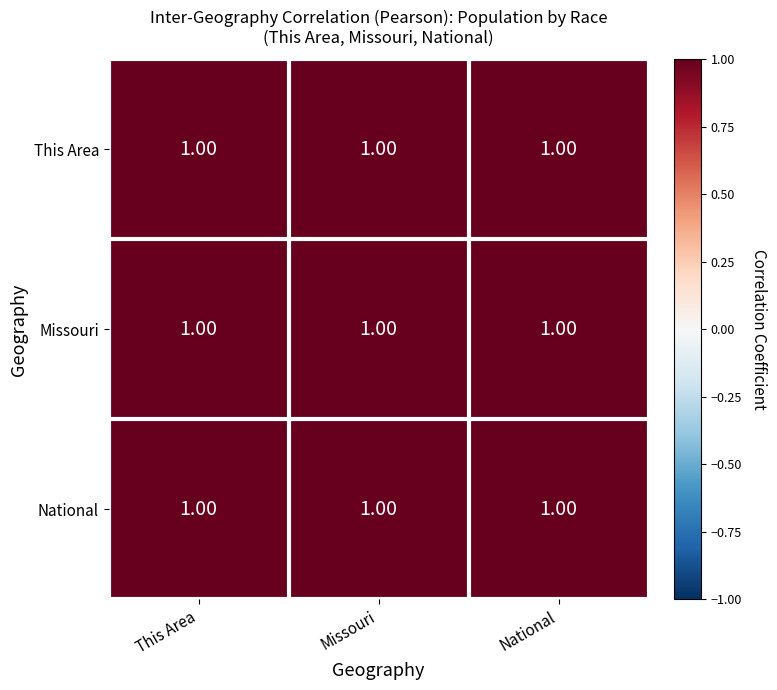

What is the average value of the National series?

1.0